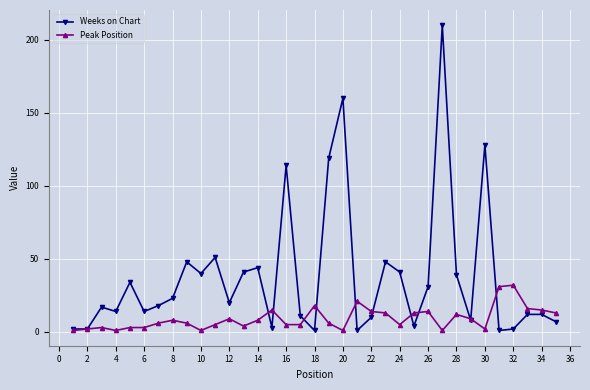

Rank the series by their average value, from lowest to highest.

Peak Position, Weeks on Chart